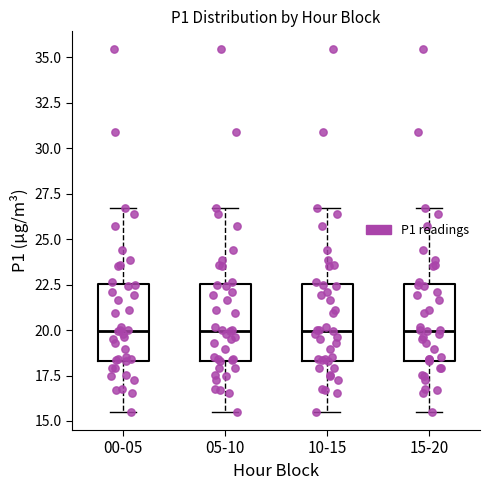

Reading left to right, transcribe this box plot: for each box, give where its median line is, the range the box spans, and where its two whiskers end, as read against the y-axis. The values are not printed on the chart, so give them approximately, as read against the axis.

00-05: median 20.0, box 18.5 to 22.5, whiskers 15.5 to 26.5
05-10: median 20.0, box 18.5 to 22.5, whiskers 15.5 to 26.5
10-15: median 20.0, box 18.5 to 22.5, whiskers 15.5 to 26.5
15-20: median 20.0, box 18.5 to 22.5, whiskers 15.5 to 26.5